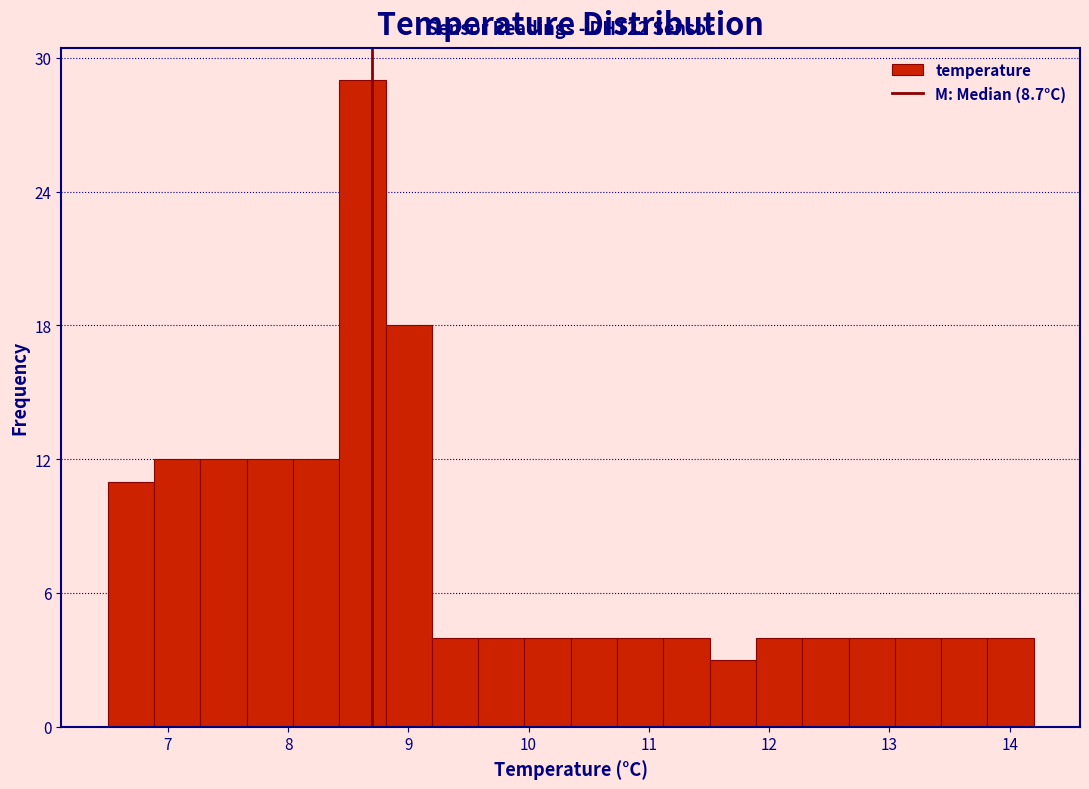

Read against the x-axis, roughly where is the centre of the tallest bar?

8.6